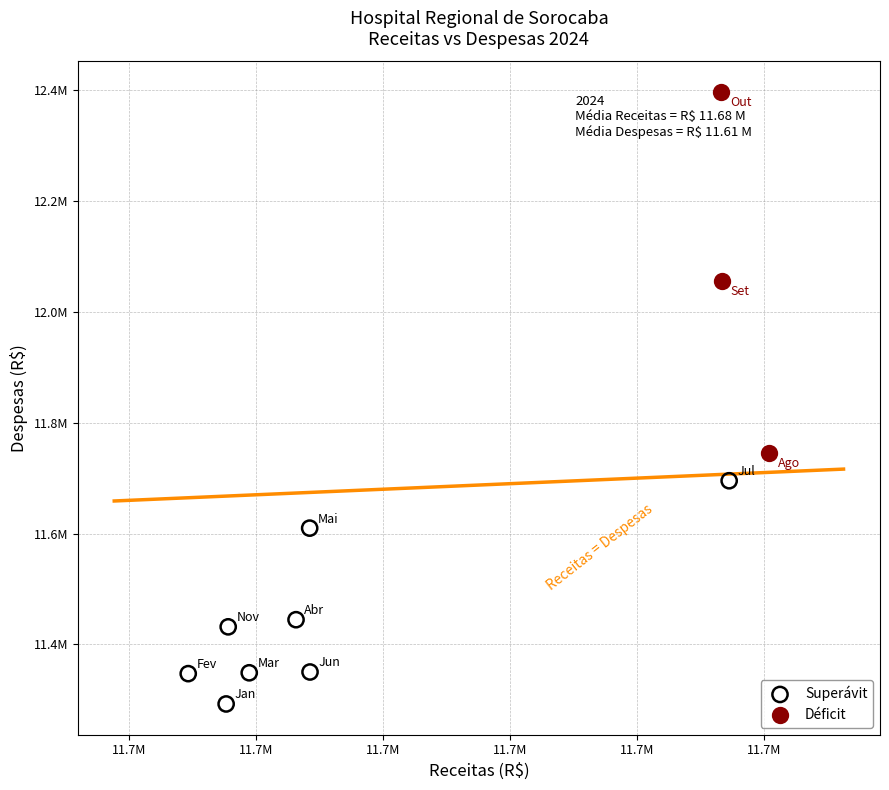

What are all the series names shown in the legend?

Superávit, Déficit